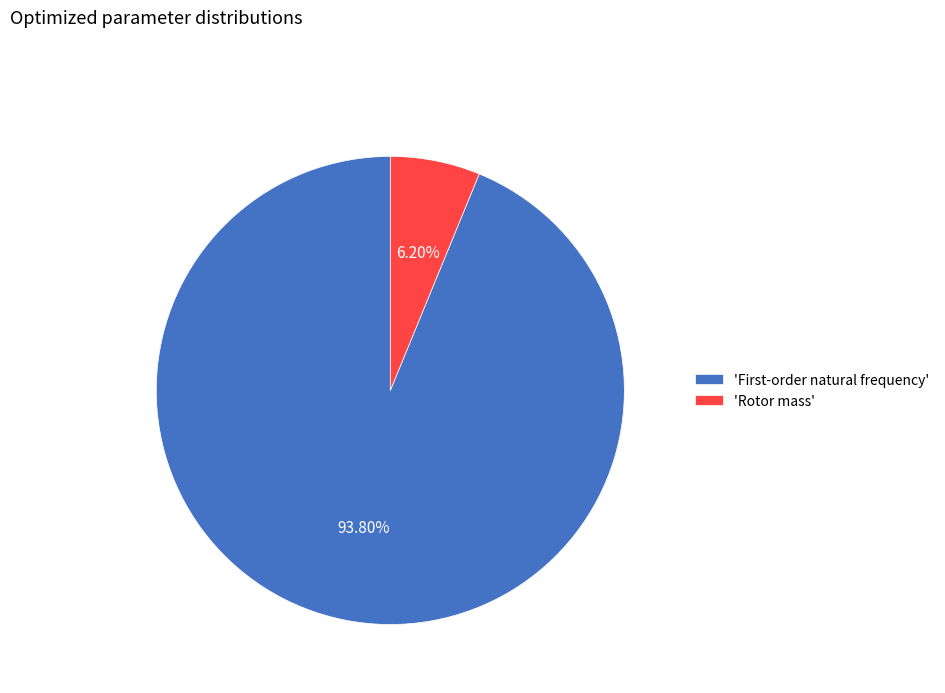

Which slice is the largest?

'First-order natural frequency'